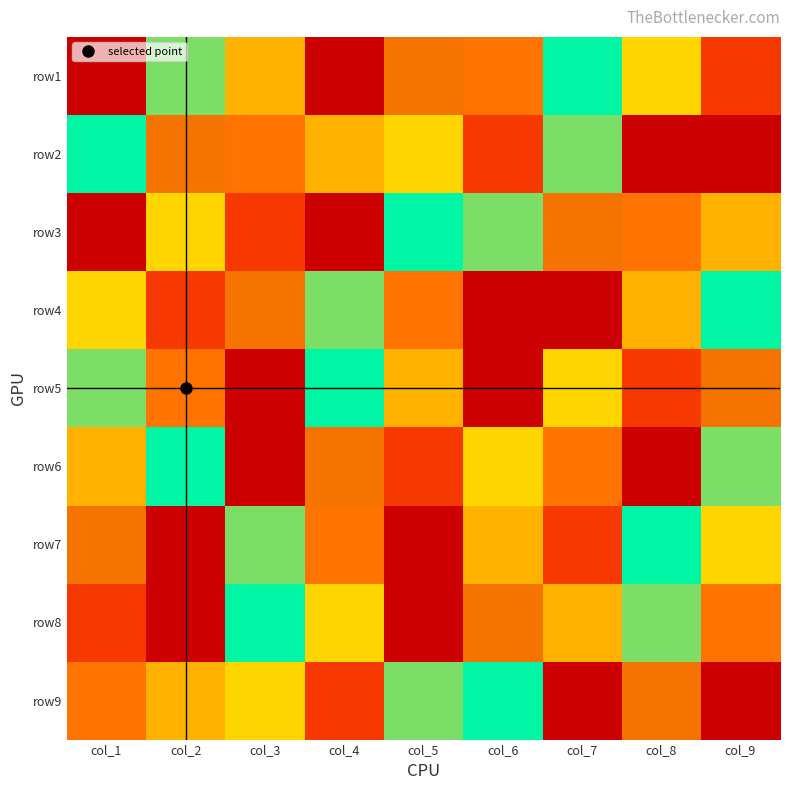

Reading right to left, transcribe all the data shown in this chart.

row1: col_9=2	col_8=7	col_7=6	col_6=3	col_5=8	col_4=1	col_3=4	col_2=5	col_1=9
row2: col_9=1	col_8=9	col_7=5	col_6=2	col_5=7	col_4=4	col_3=3	col_2=8	col_1=6
row3: col_9=4	col_8=3	col_7=8	col_6=5	col_5=6	col_4=9	col_3=2	col_2=7	col_1=1
row4: col_9=6	col_8=4	col_7=9	col_6=1	col_5=3	col_4=5	col_3=8	col_2=2	col_1=7
row5: col_9=8	col_8=2	col_7=7	col_6=9	col_5=4	col_4=6	col_3=1	col_2=3	col_1=5
row6: col_9=5	col_8=1	col_7=3	col_6=7	col_5=2	col_4=8	col_3=9	col_2=6	col_1=4
row7: col_9=7	col_8=6	col_7=2	col_6=4	col_5=1	col_4=3	col_3=5	col_2=9	col_1=8
row8: col_9=3	col_8=5	col_7=4	col_6=8	col_5=9	col_4=7	col_3=6	col_2=1	col_1=2
row9: col_9=9	col_8=8	col_7=1	col_6=6	col_5=5	col_4=2	col_3=7	col_2=4	col_1=3